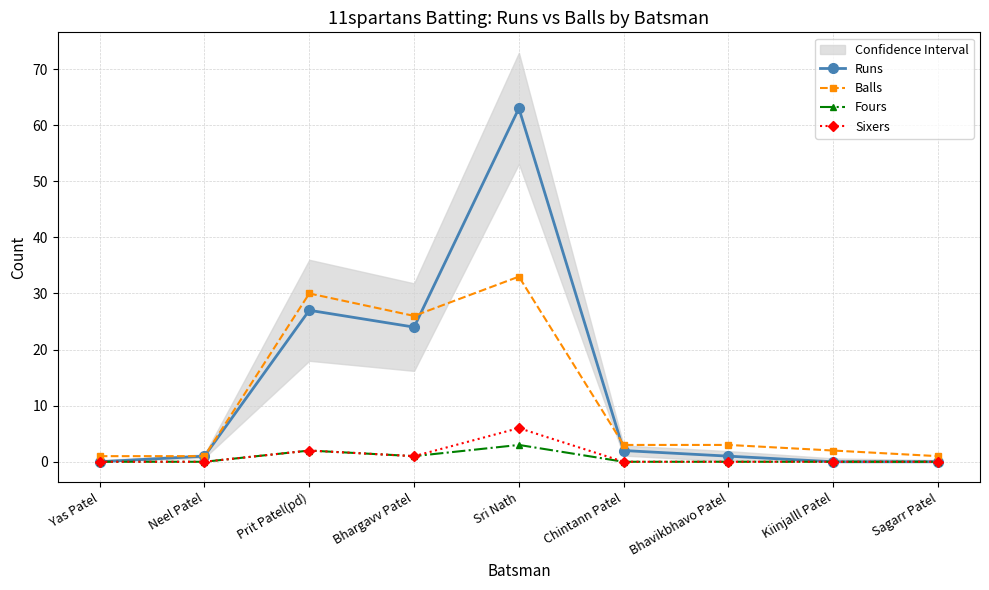

What is the maximum value for Sixers?

6